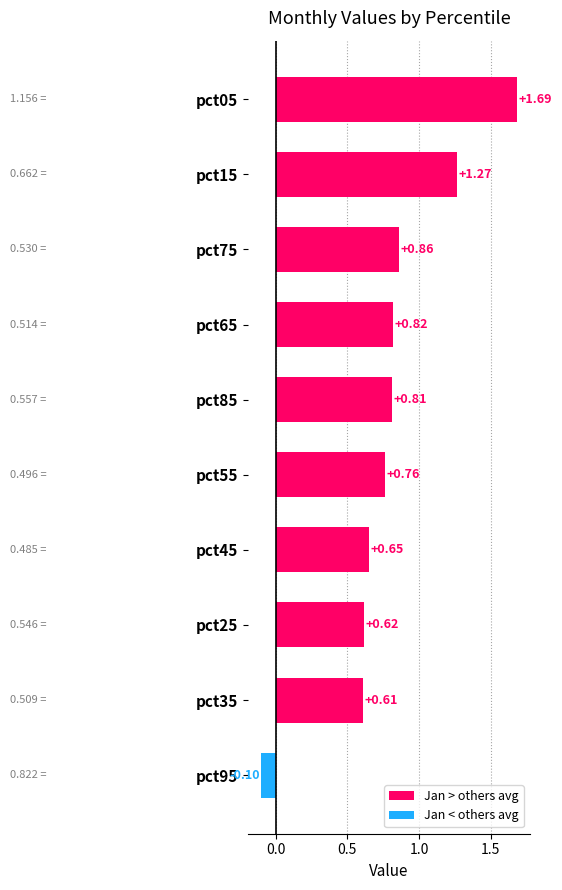

What is the smallest value displayed?

-0.1